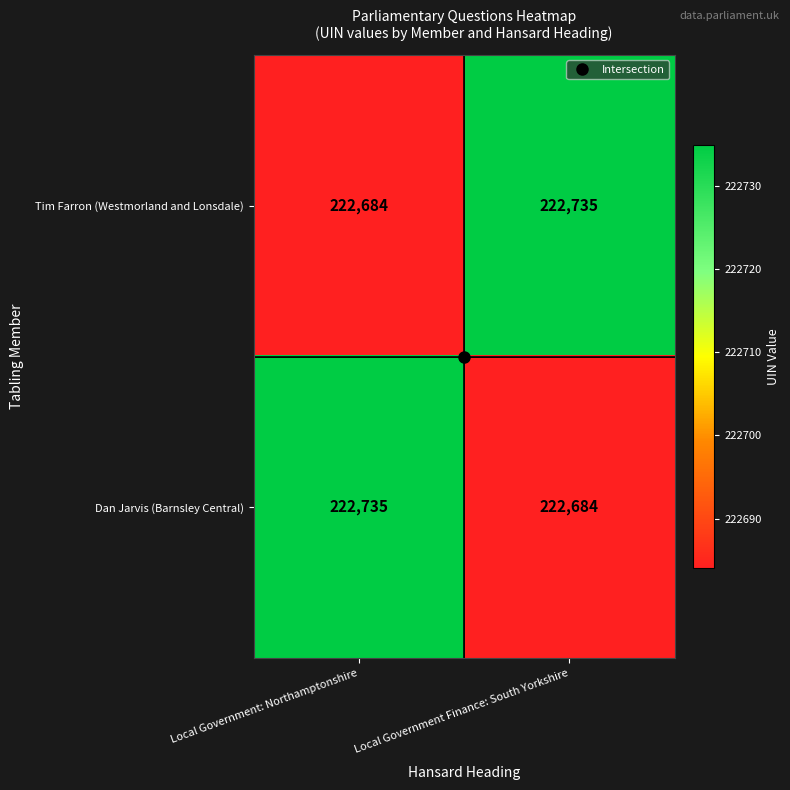

Is it true that Dan Jarvis (Barnsley Central) equals 363840 at Local Government: Northamptonshire?

False